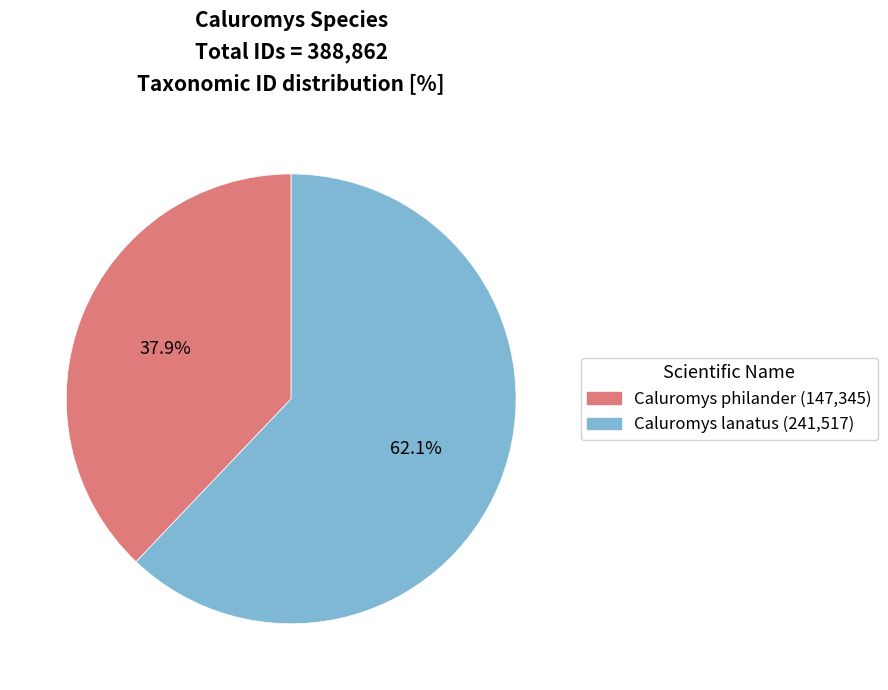

Is there any slice that represents more than half of the pie?

Yes